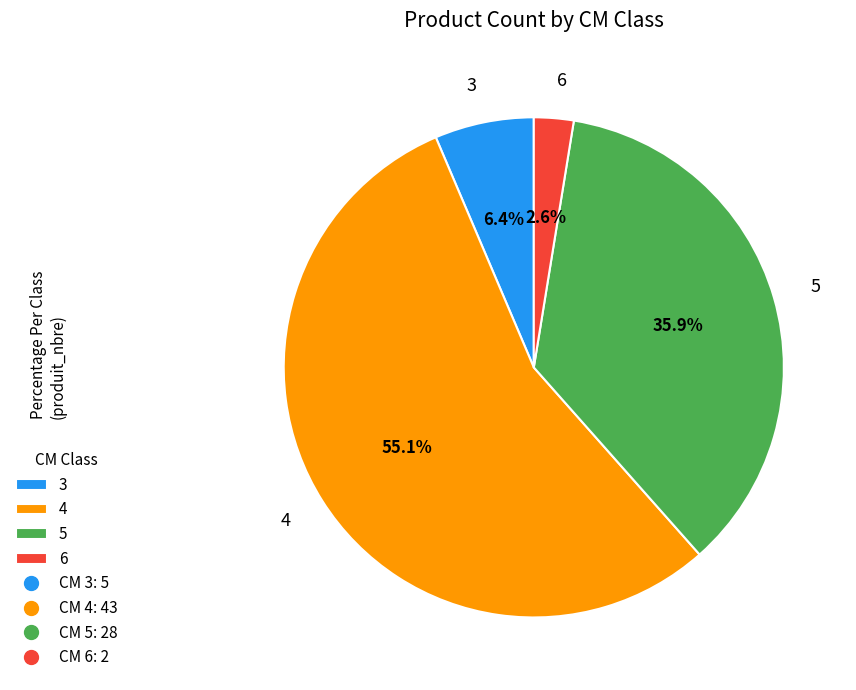

True or false: 5 accounts for 44% of the total.

False